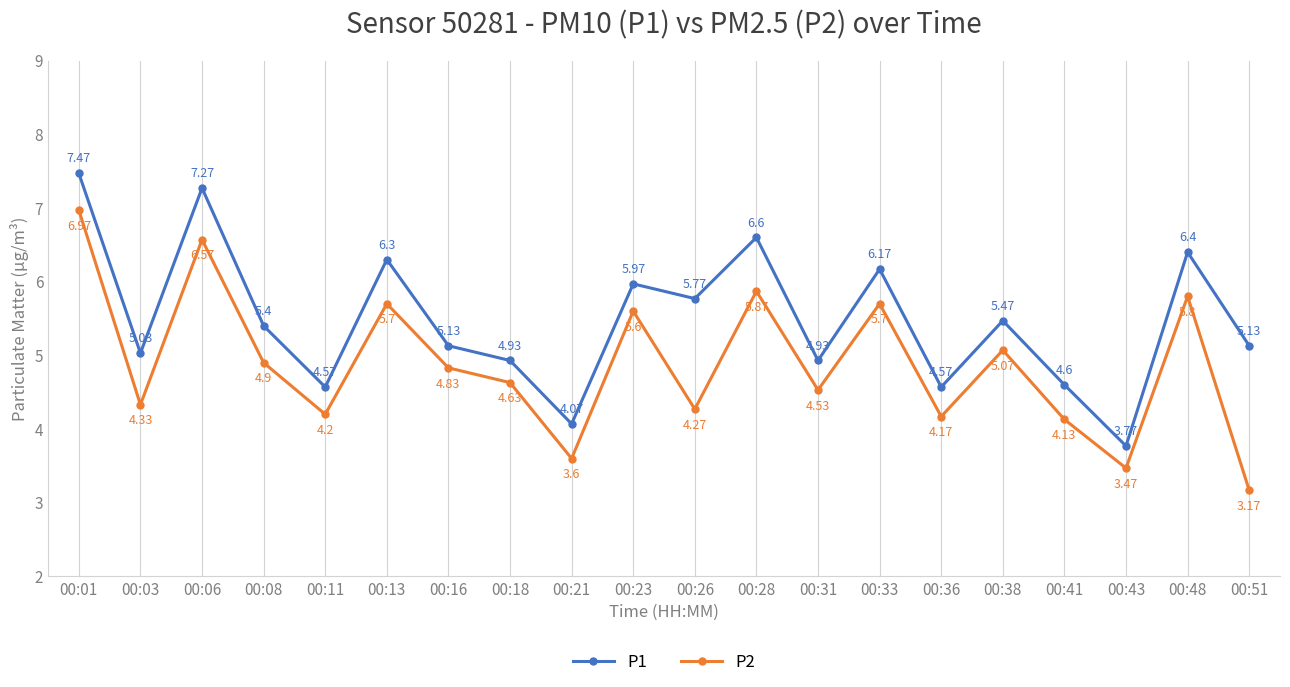

Where does the P1 series first go above 5?

00:01